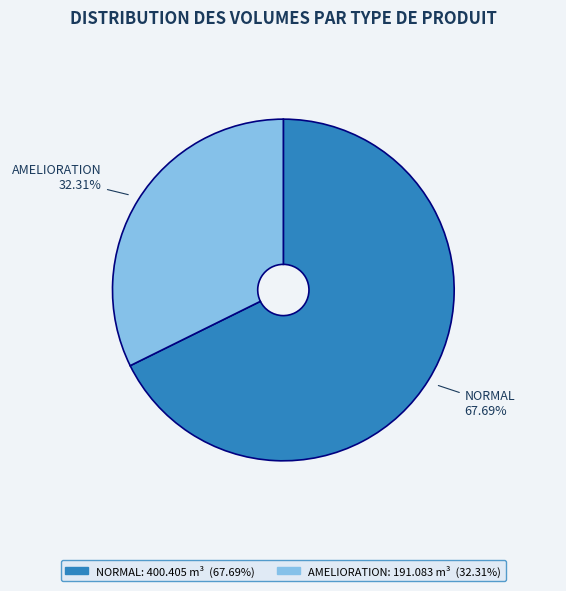

Combined, do AMELIORATION 32.31% and NORMAL 67.69% account for over 50%?

Yes